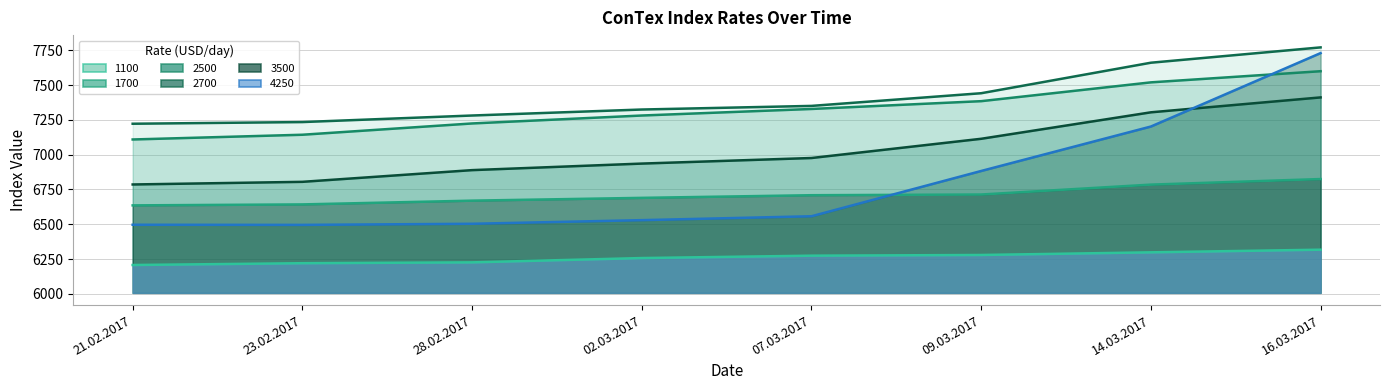

True or false: 2700 and 3500 intersect in this chart.

False